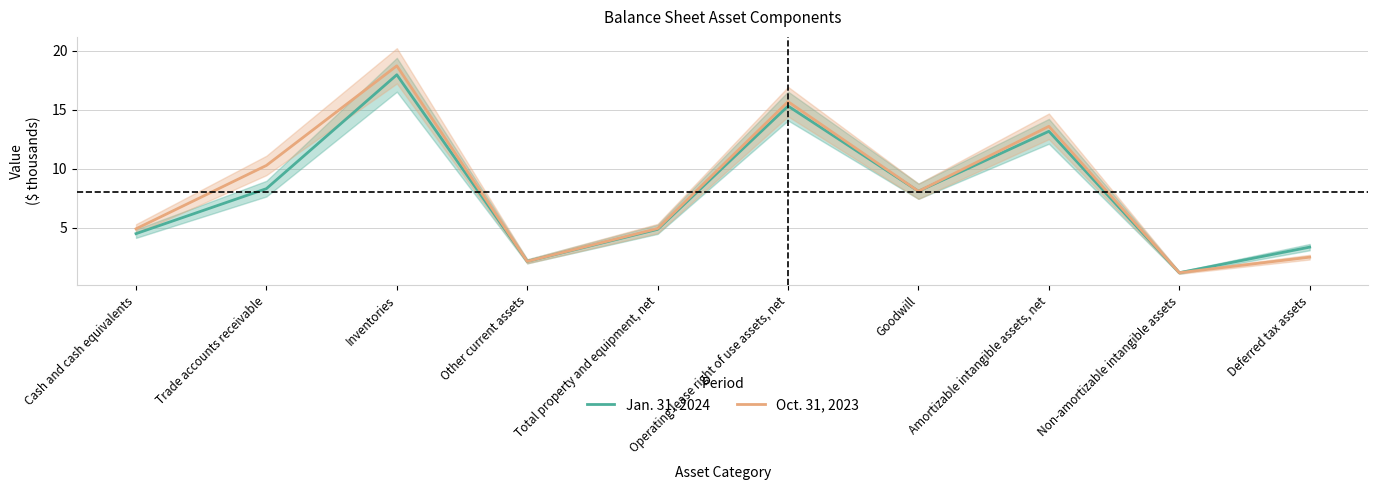

What is the difference between the maximum and minimum values in the Oct. 31, 2023 series?

17.6